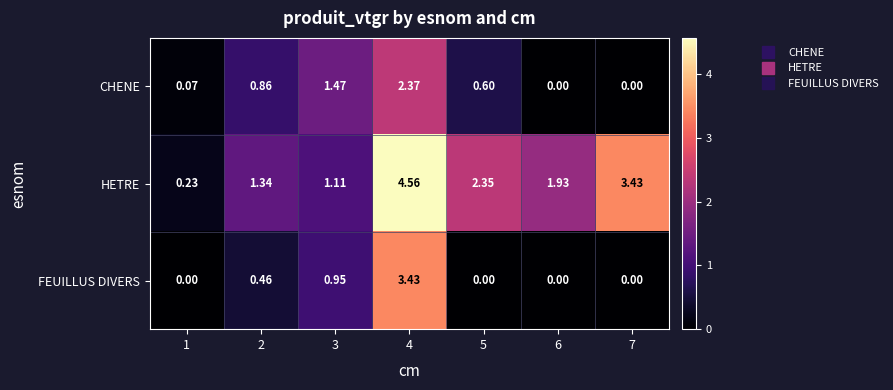

Which series has the widest spread of values?

HETRE